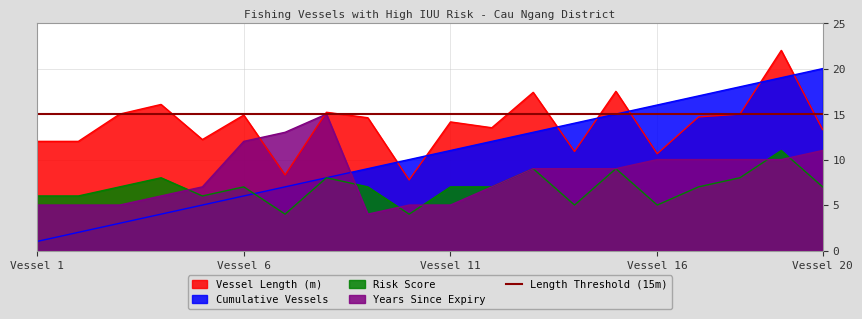

True or false: Vessel Length (m) and Risk Score intersect in this chart.

False